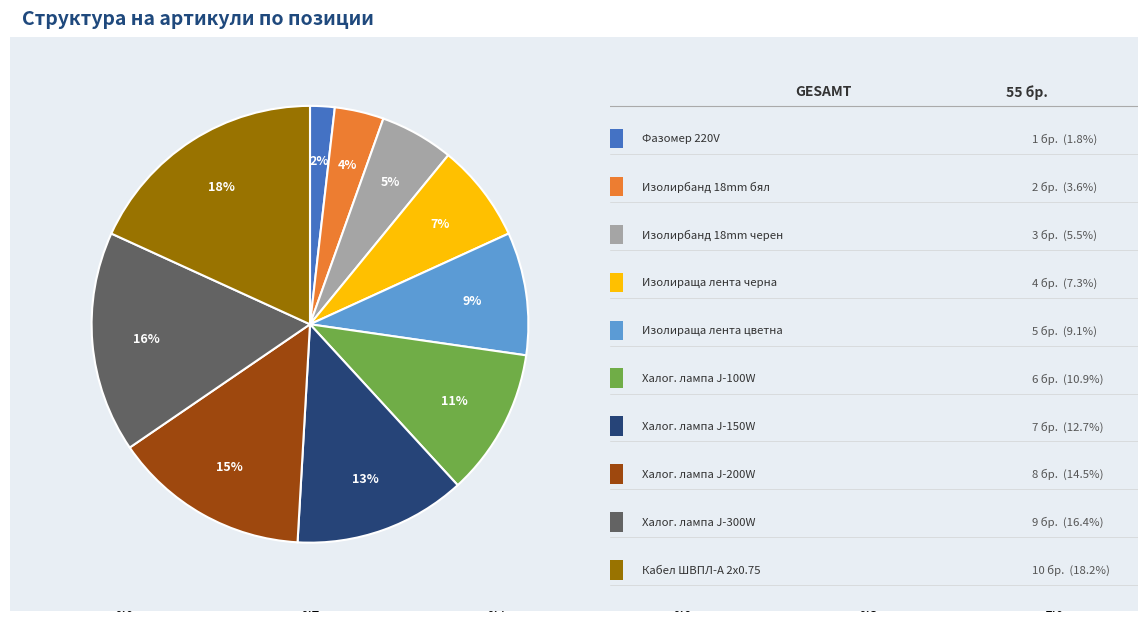

To the nearest percent, what is the difference between the largest and smallest slice percentages?

16%